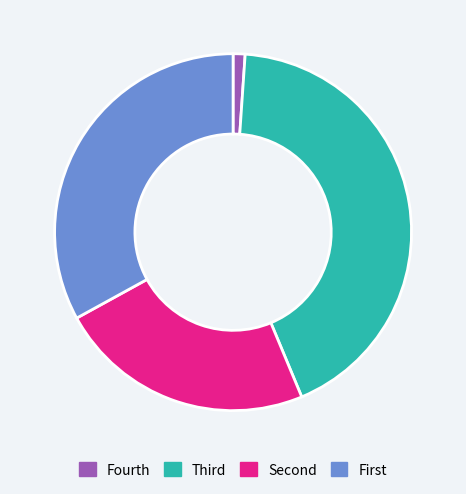

Rank the categories by value from highest to lowest.

Third, First, Second, Fourth